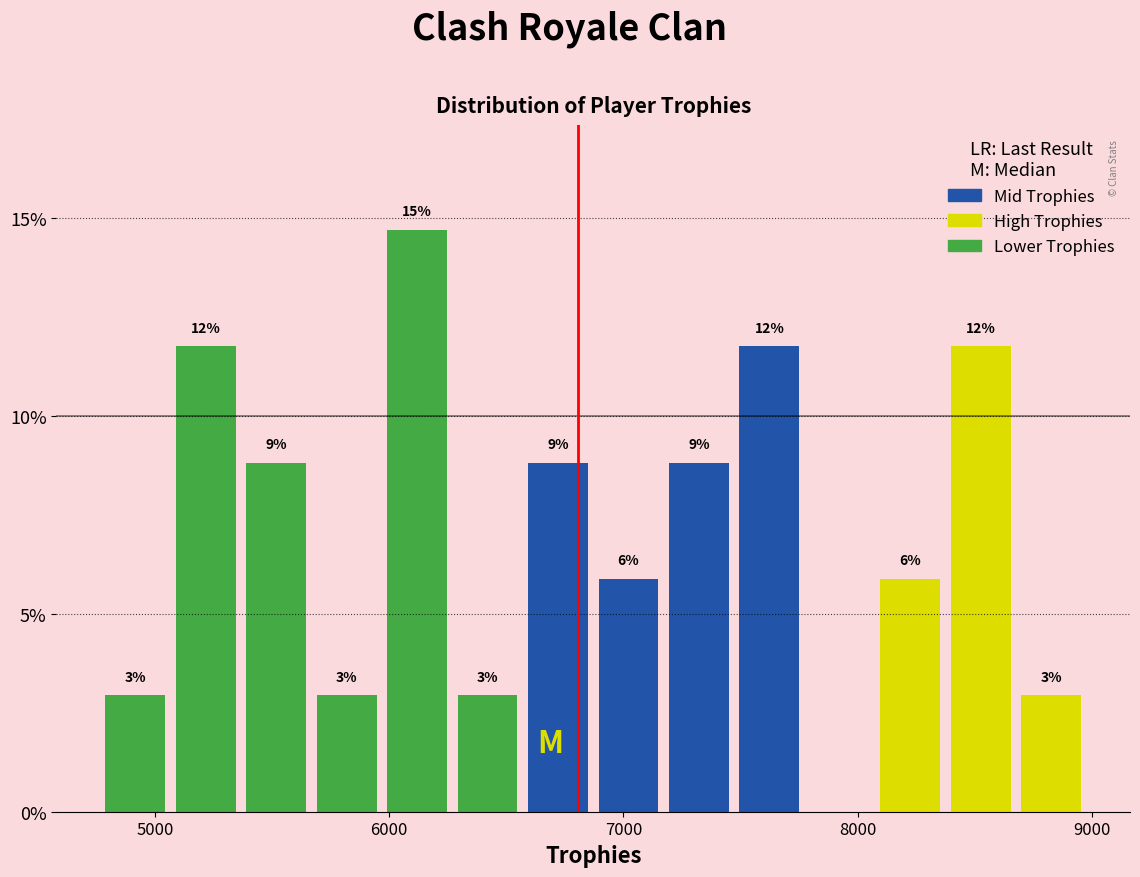

Around what value on the x-axis is the tallest bar? Give the approximate position of its centre, as read against the axis.

6100